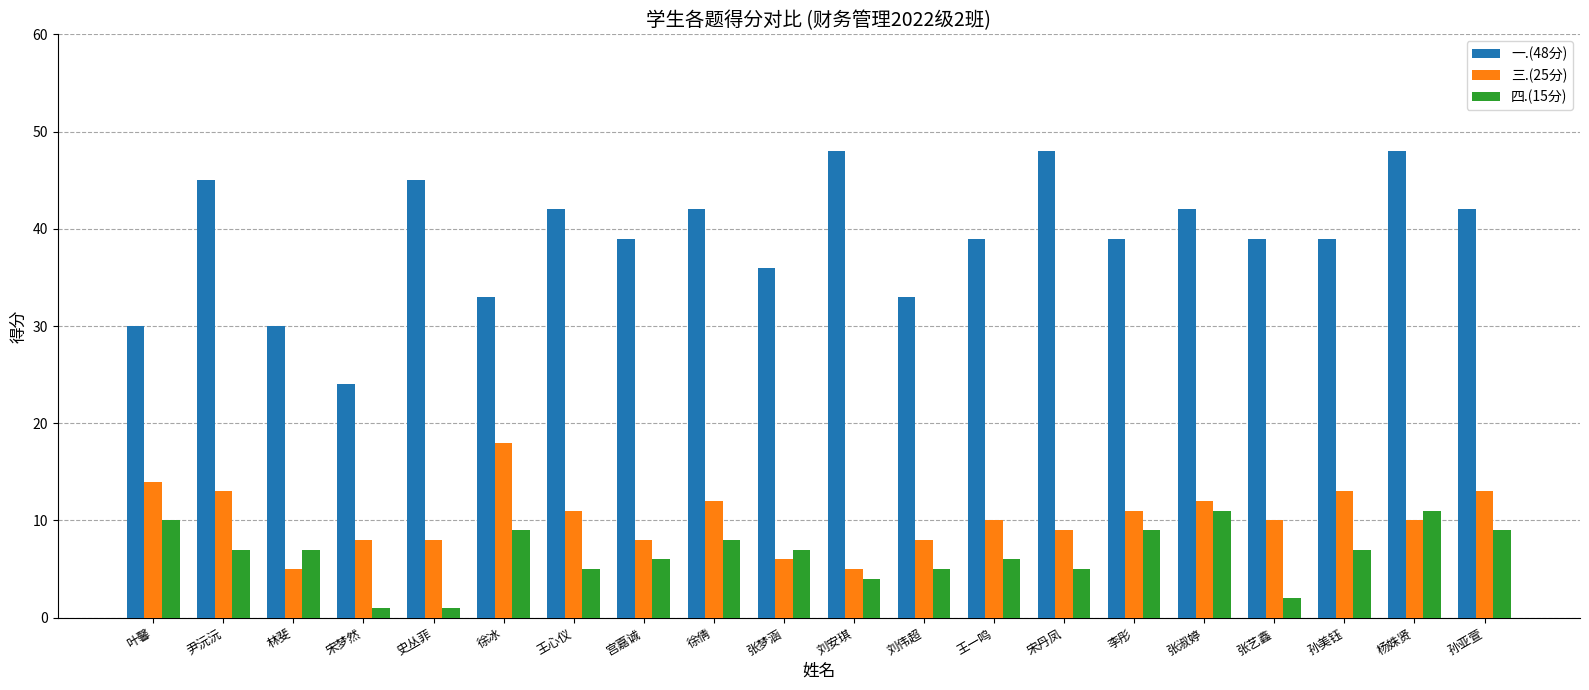

Where does the 三.(25分) series first go above 10?

叶馨